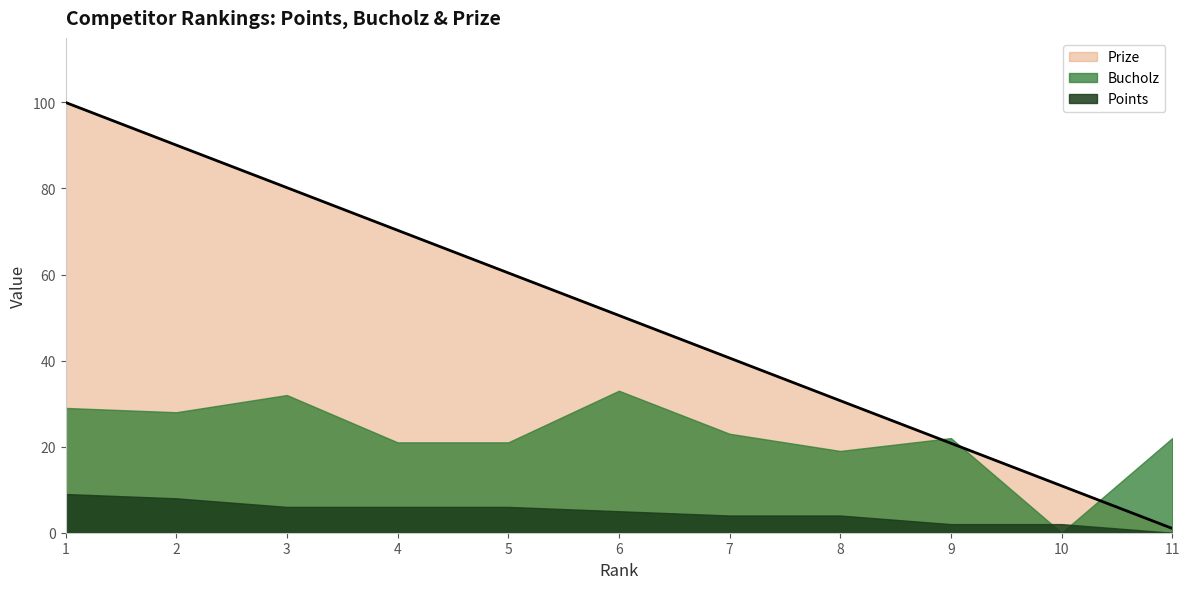

True or false: Prize has a value of 80.2 at 3.

True